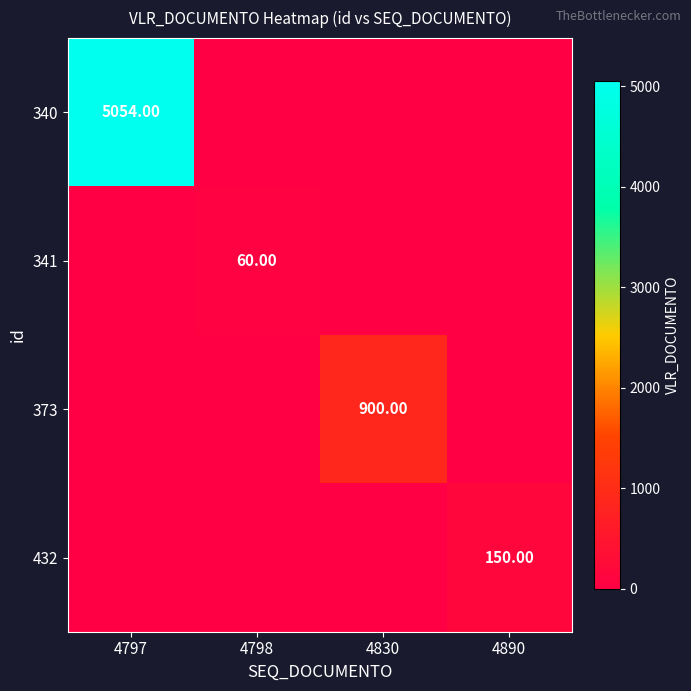

The value of 373 at 4797 is 0. True or false?

True